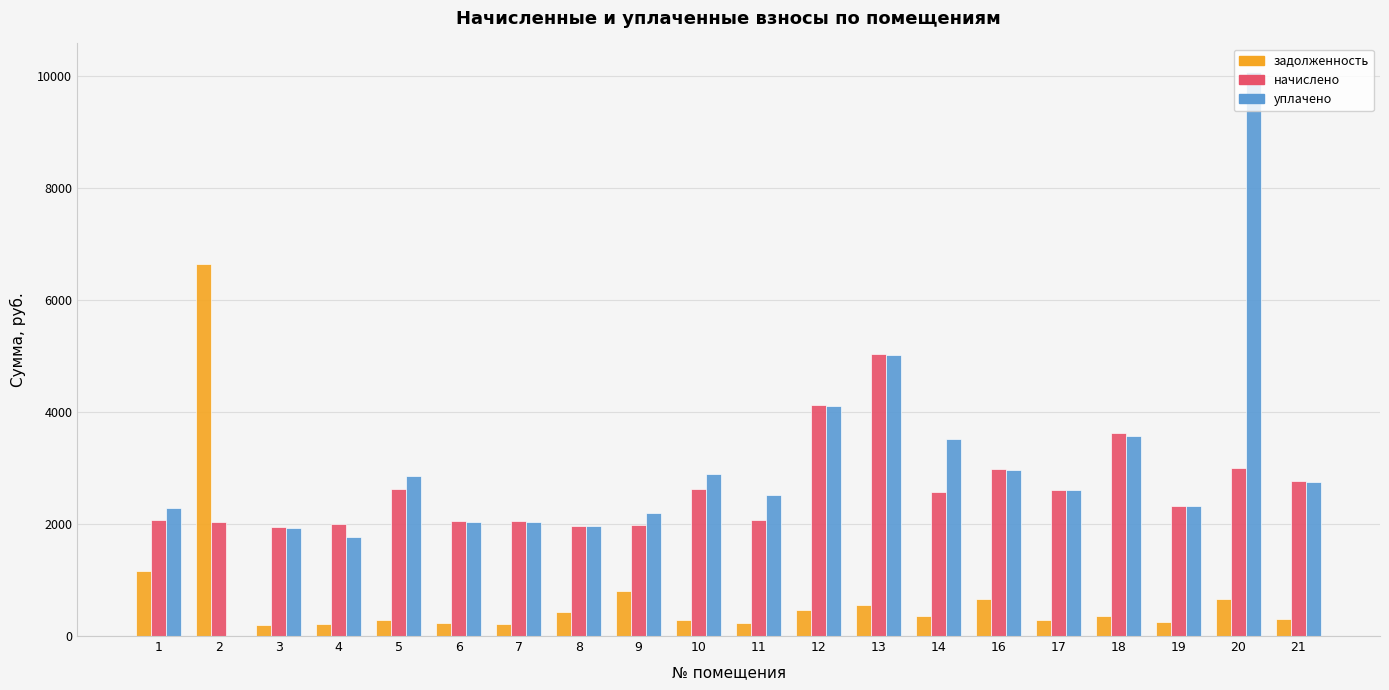

True or false: начислено has a value of 3615.4 at 18.

True